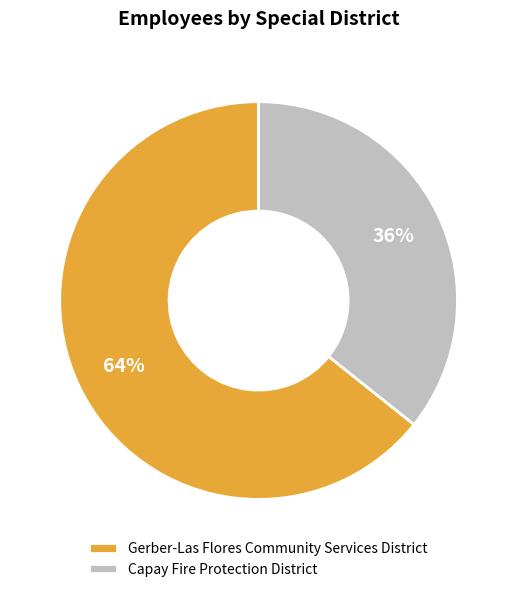

Is there a majority slice in this chart?

Yes